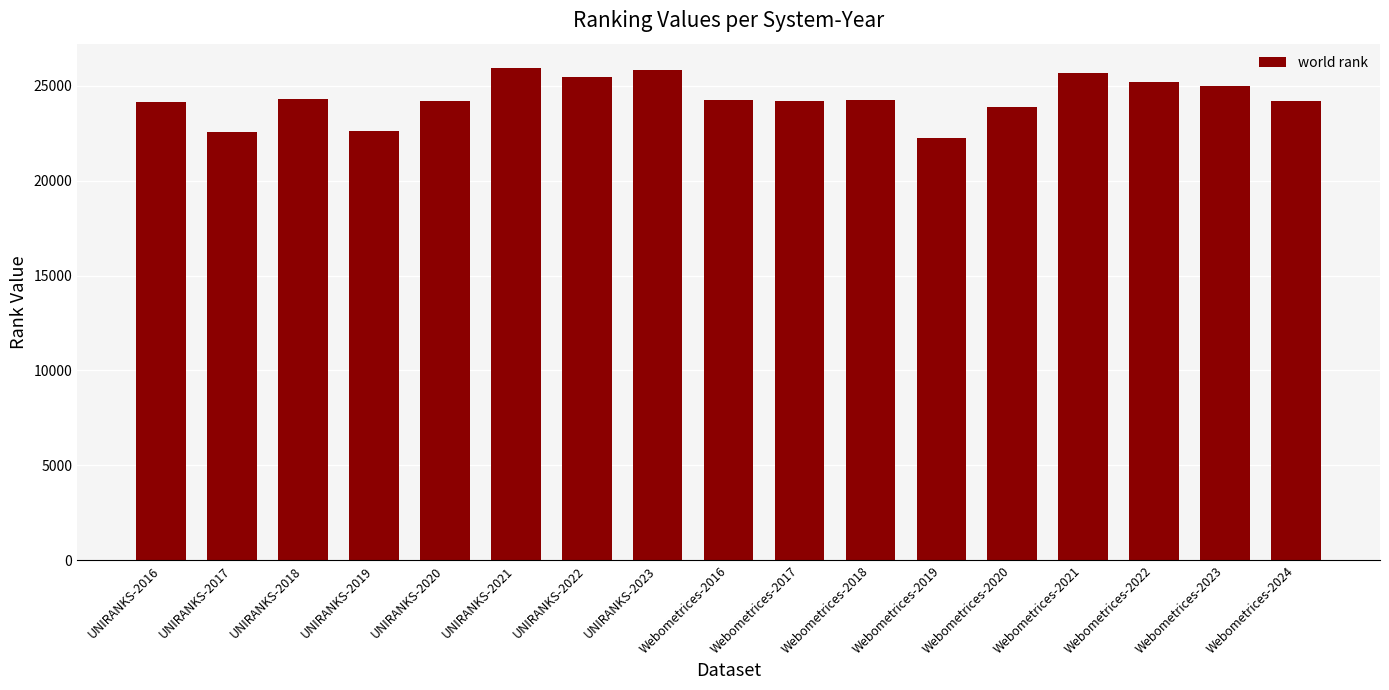

What is the sum of all values?

413893